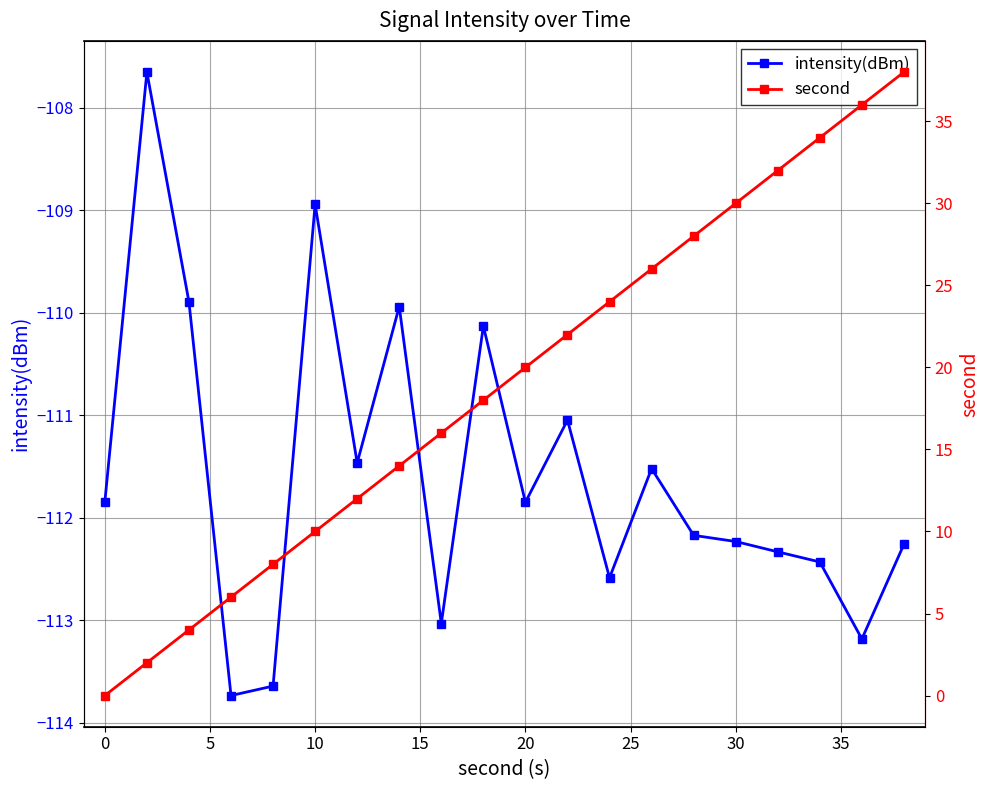

How many positive values does the second series have?

19